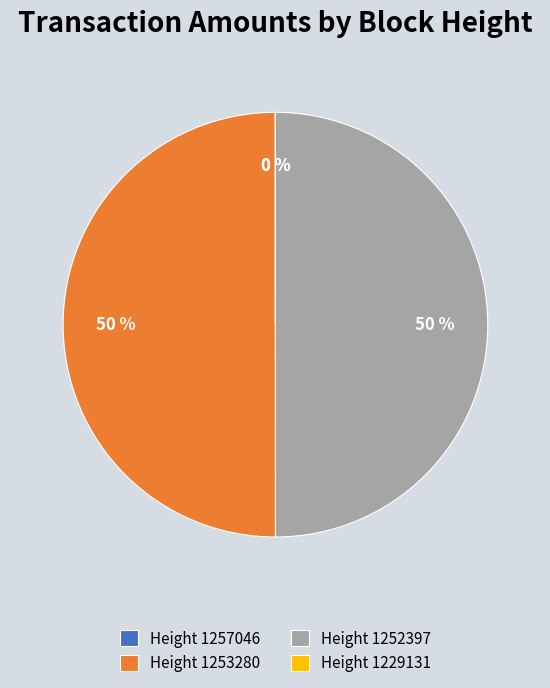

To the nearest percent, what is the average slice percentage?

25%